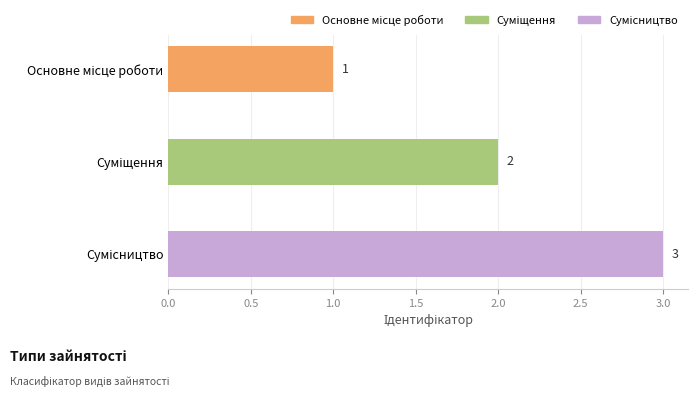

Count the values in the range 1 to 3.

3